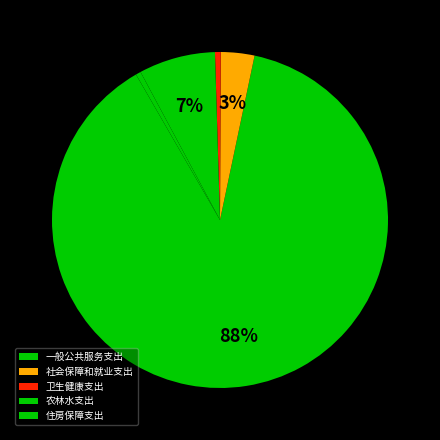

To the nearest percent, what is the difference between the 农林水支出 and 住房保障支出 slice percentages?

7%